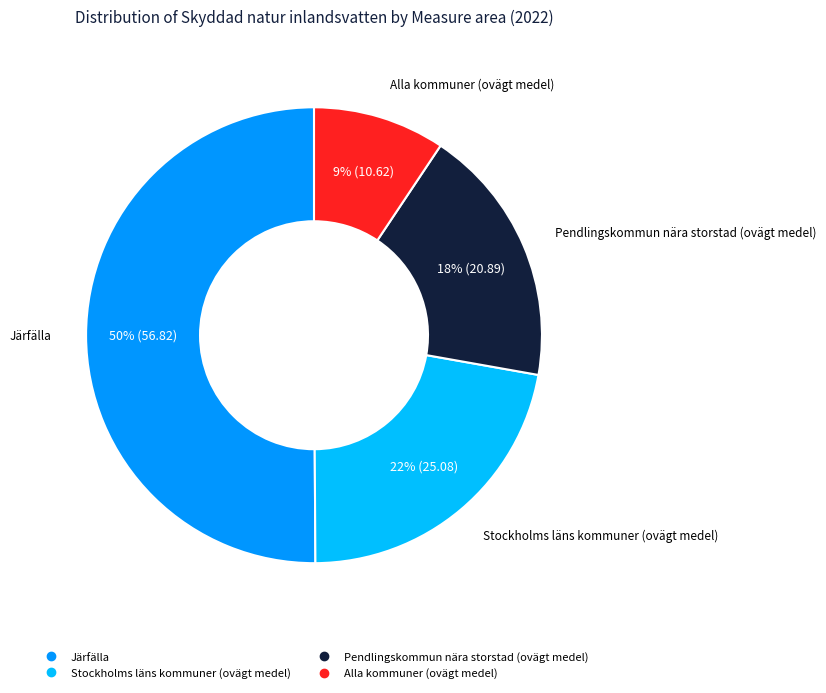

Between Alla kommuner (ovägt medel) and Järfälla, which is larger?

Järfälla